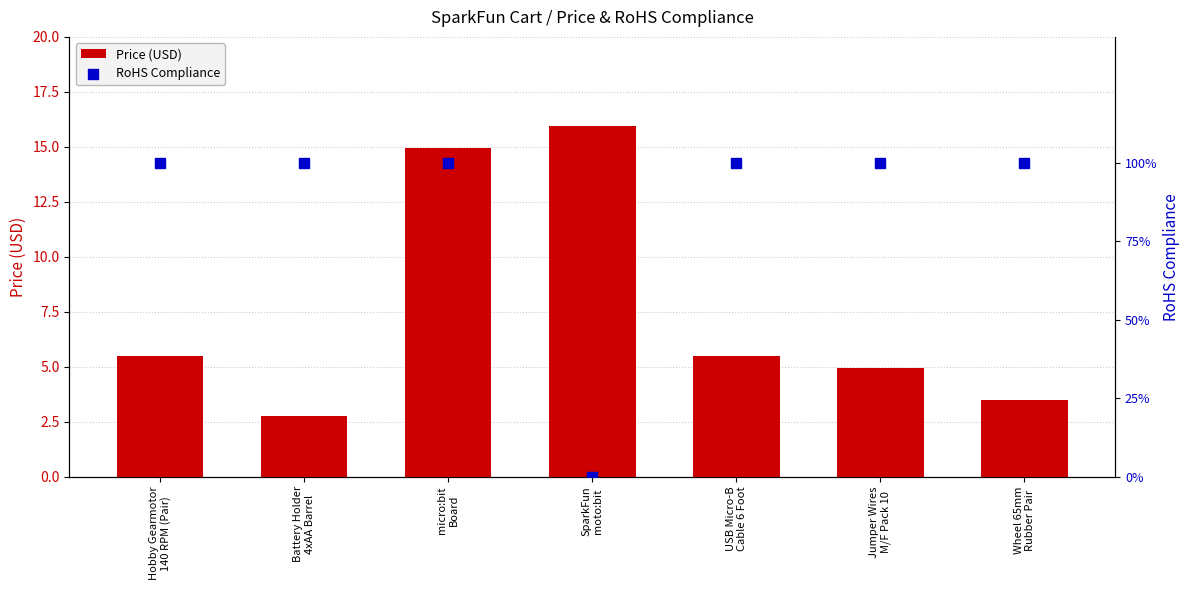

Which series contains the lowest Y value?

RoHS Compliance